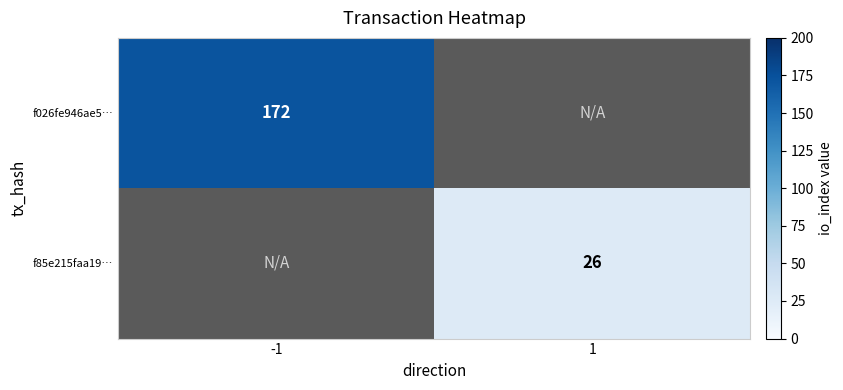

The f85e215faa19… series shows 14 at 1. True or false?

False